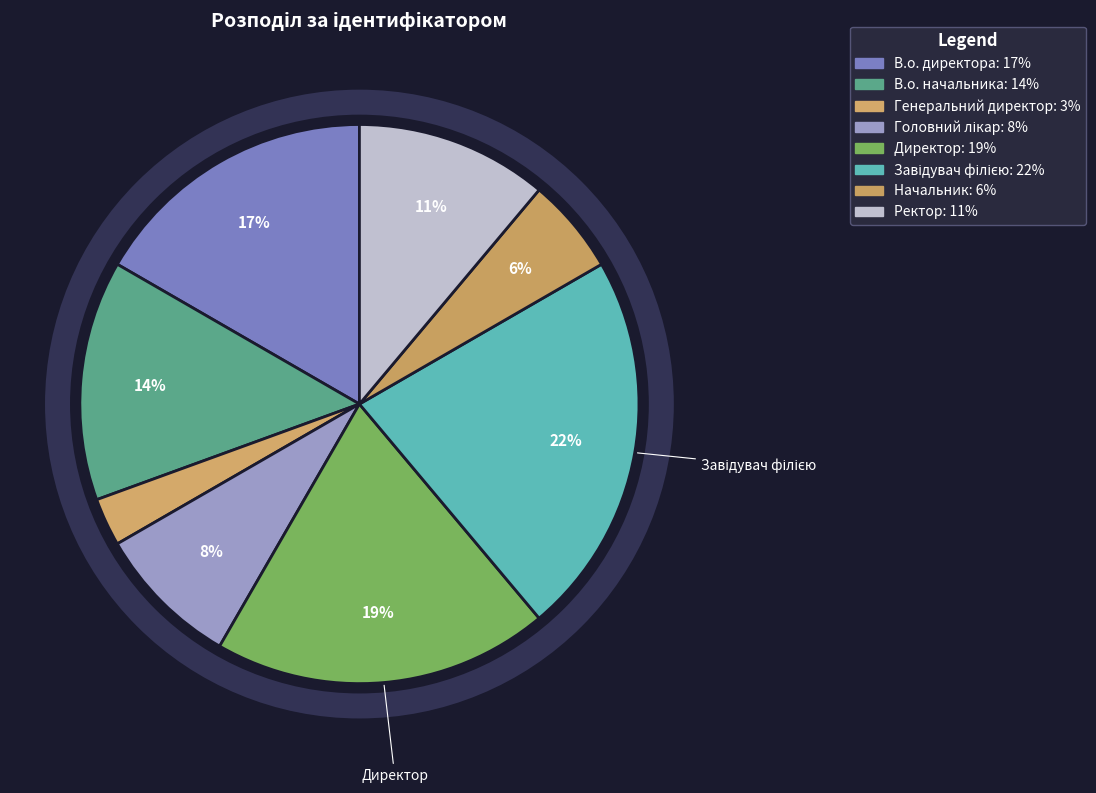

What is the smallest slice in the pie chart?

Генеральний директор